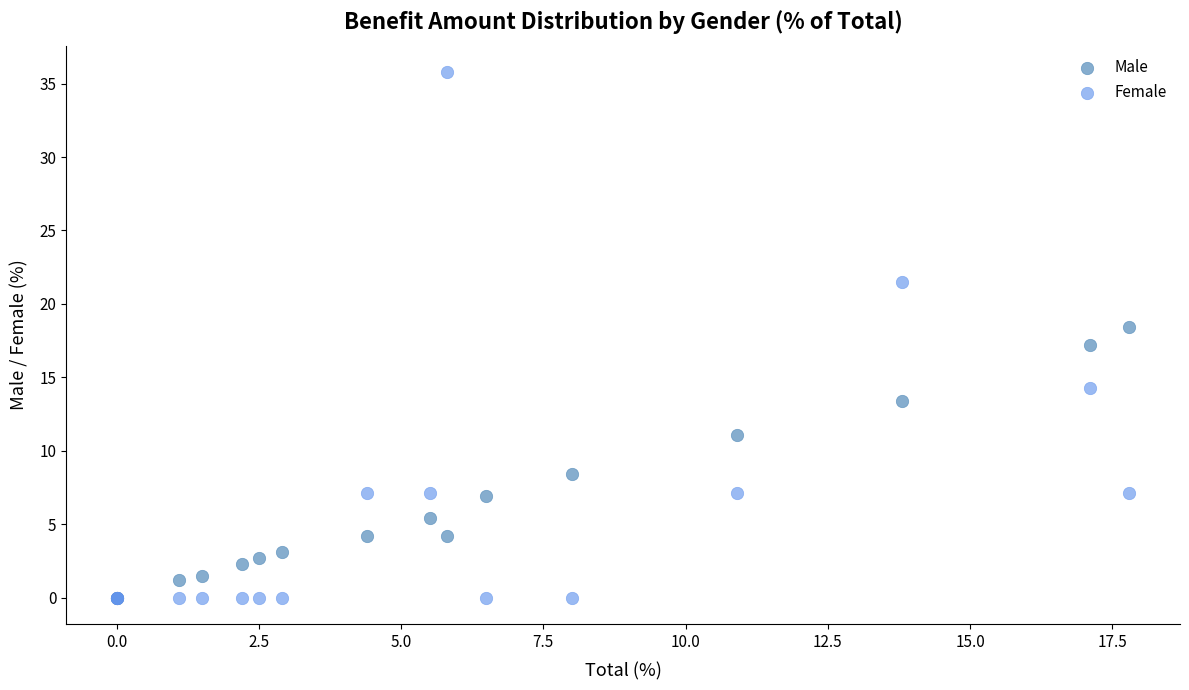

In the Male series, what Y value is closest to 9?

8.4